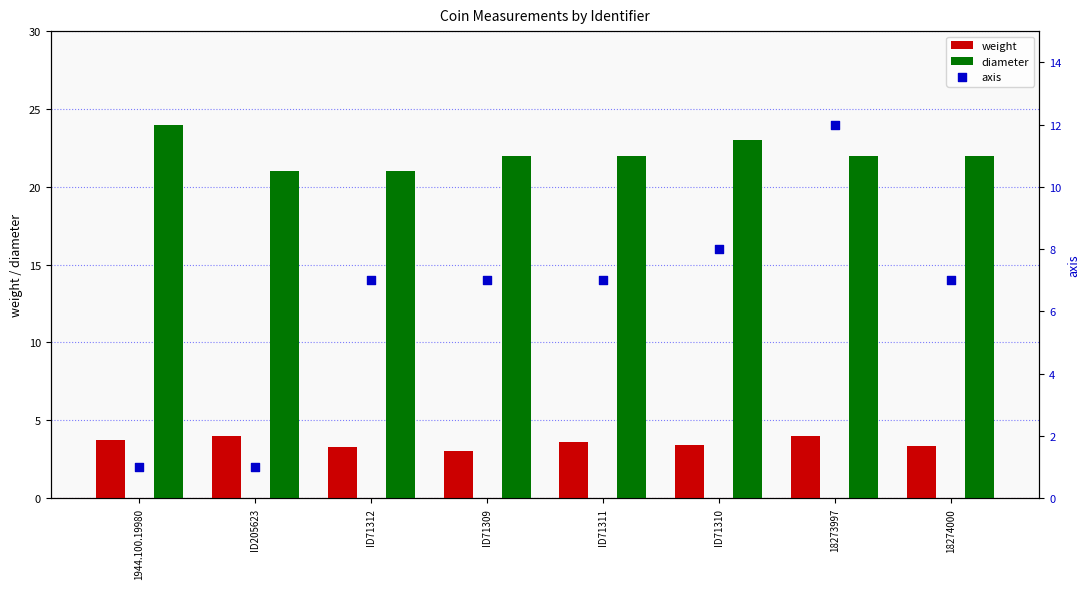

Which series has the widest spread of Y values?

axis